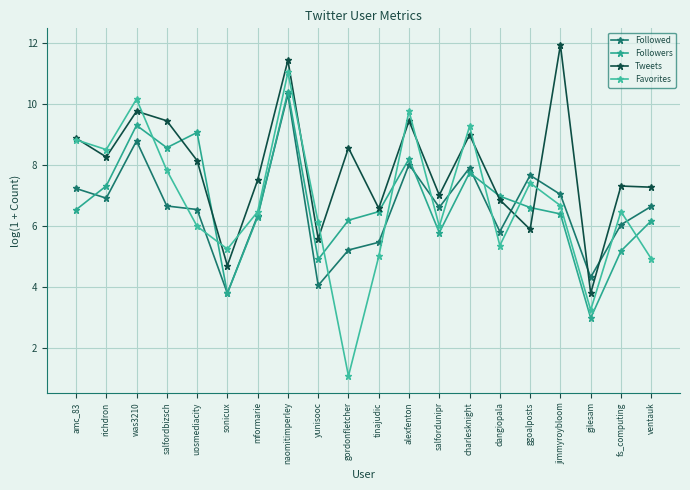

Is it true that Tweets equals 9.4 at alexfenton?

True